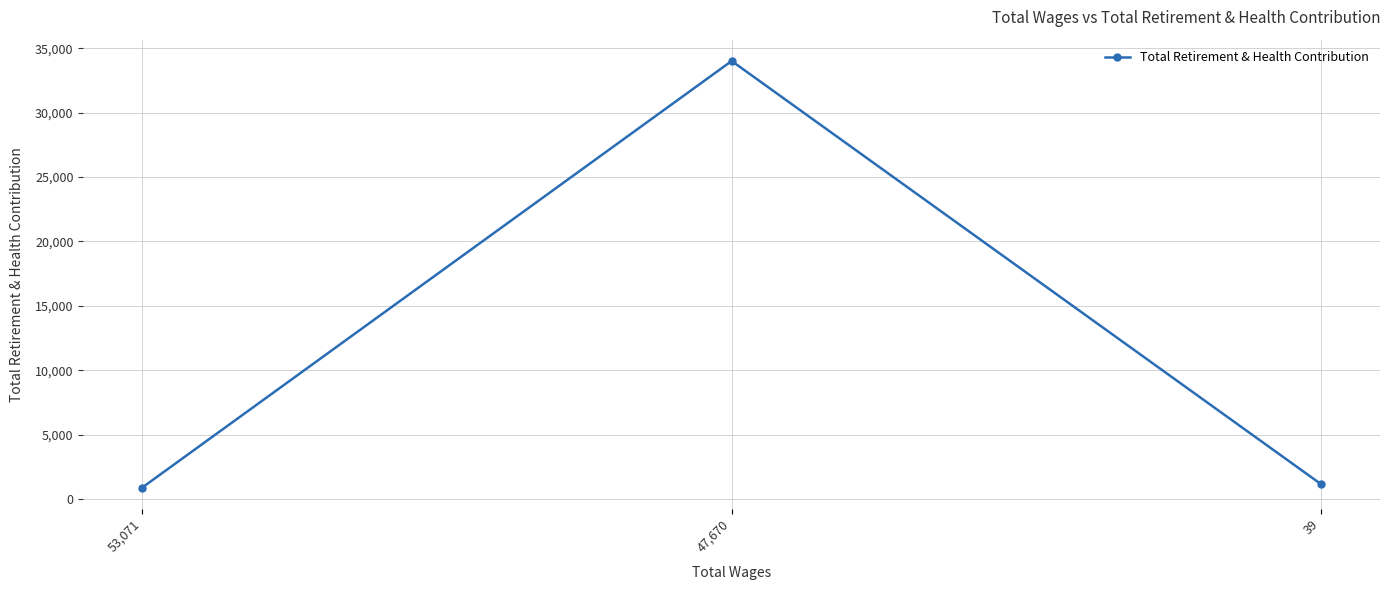

At which category does the chart reach its peak across all series?

47,670